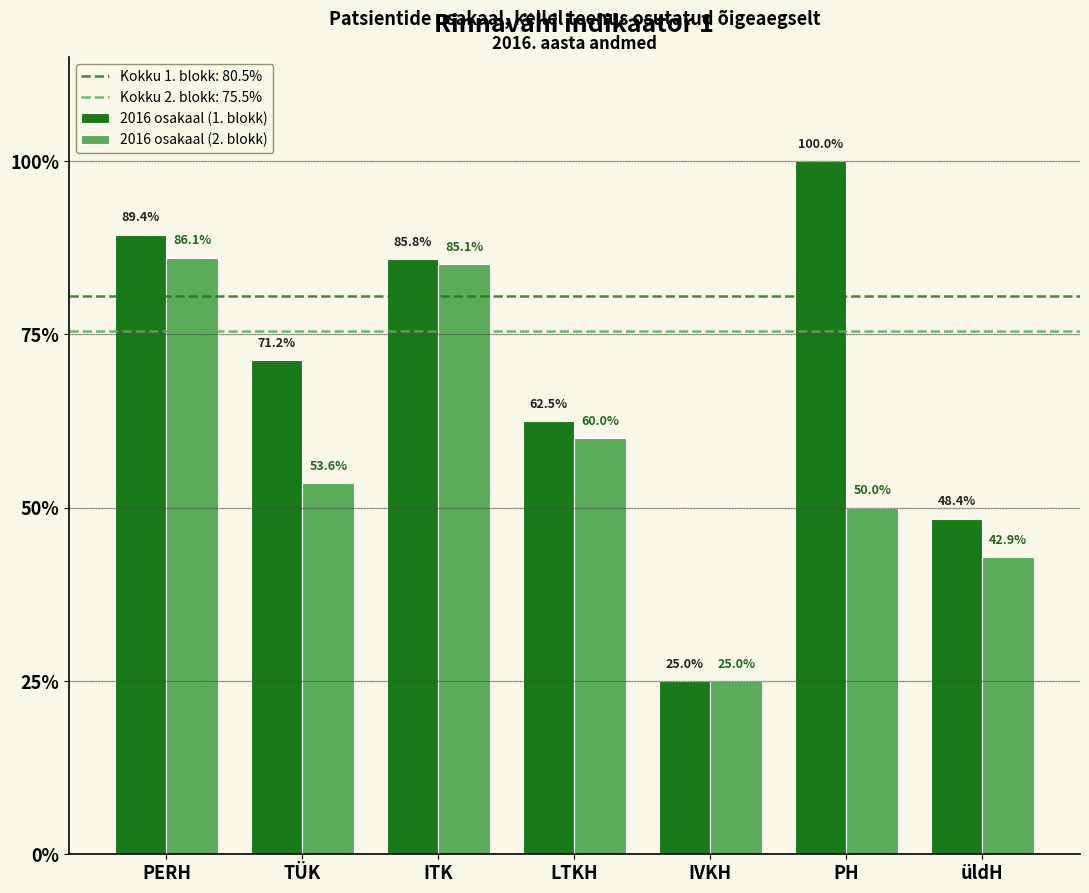

What is the label of the 4th bar from the right?

LTKH